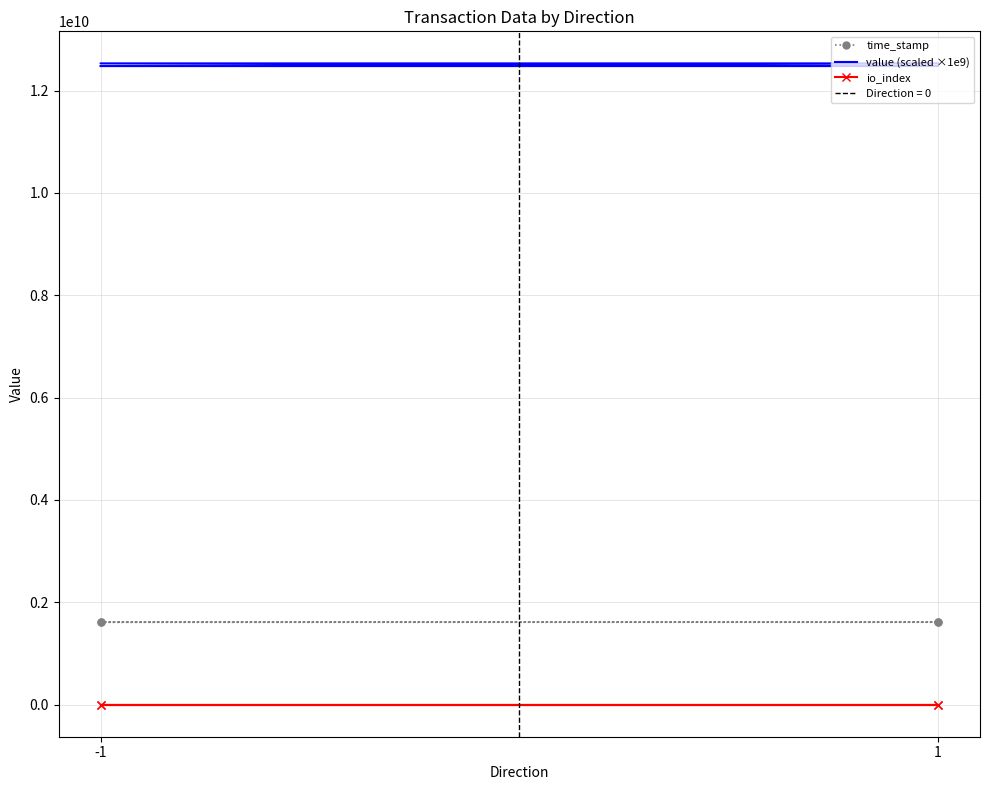

True or false: value (scaled ×1e9) and io_index cross at least once.

False